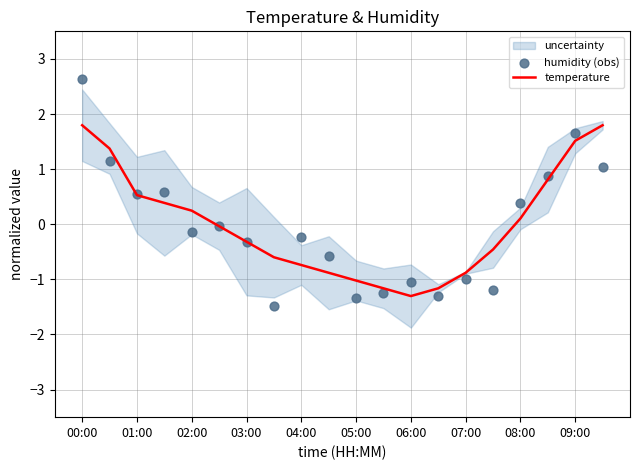

Which series reaches the minimum Y coordinate?

humidity (obs)